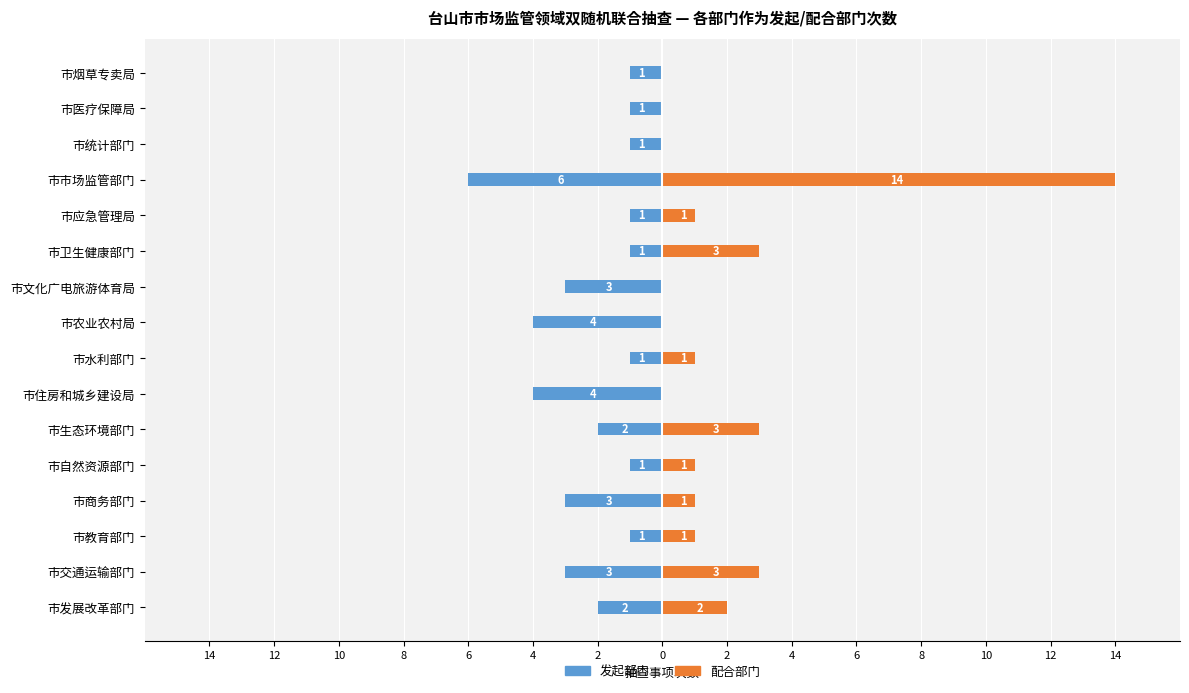

What is the average value of the 发起部门 series?

-2